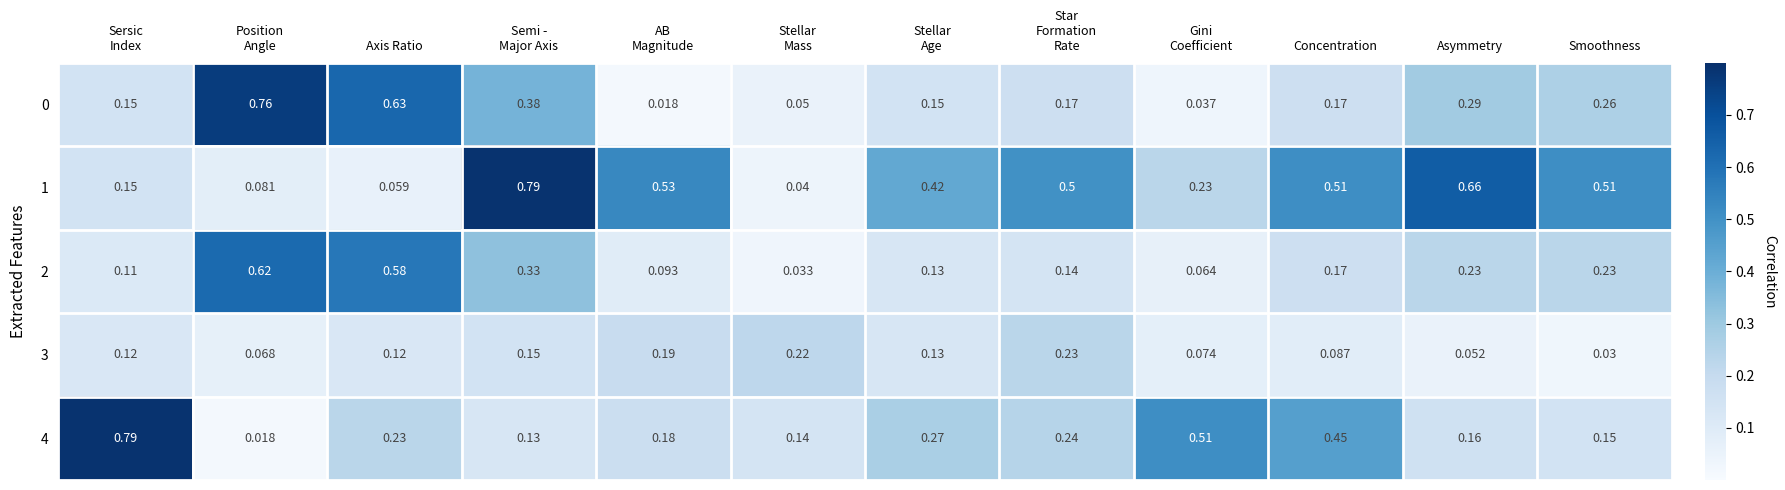

Which series has the largest range (max minus min)?

4